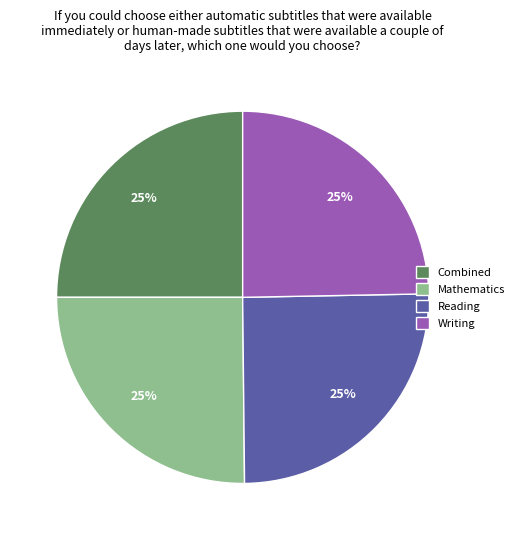

What is the ratio of the value at Mathematics to the value at Combined?

1.0